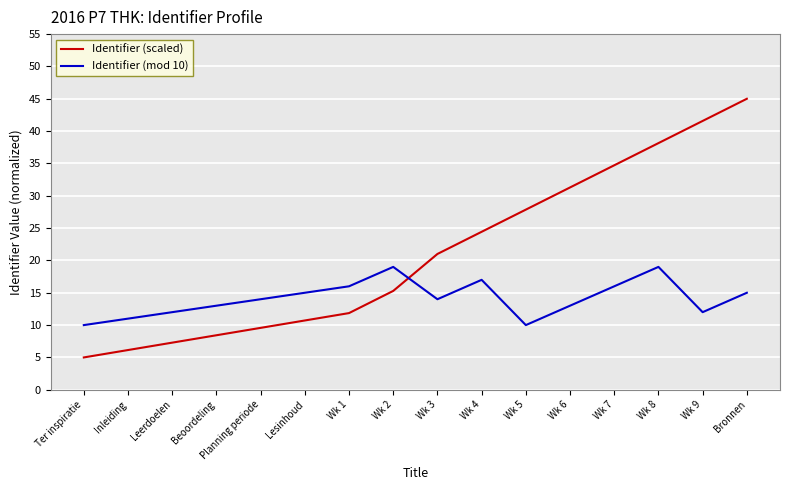

How many distinct data groups are displayed?

2